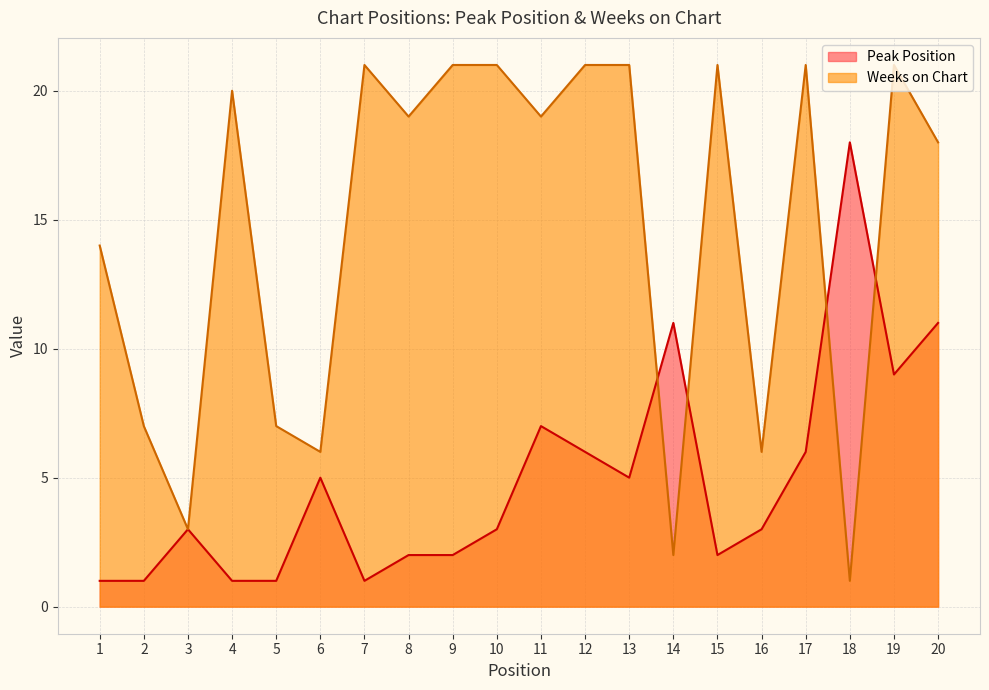

Does the chart have visible grid lines?

Yes